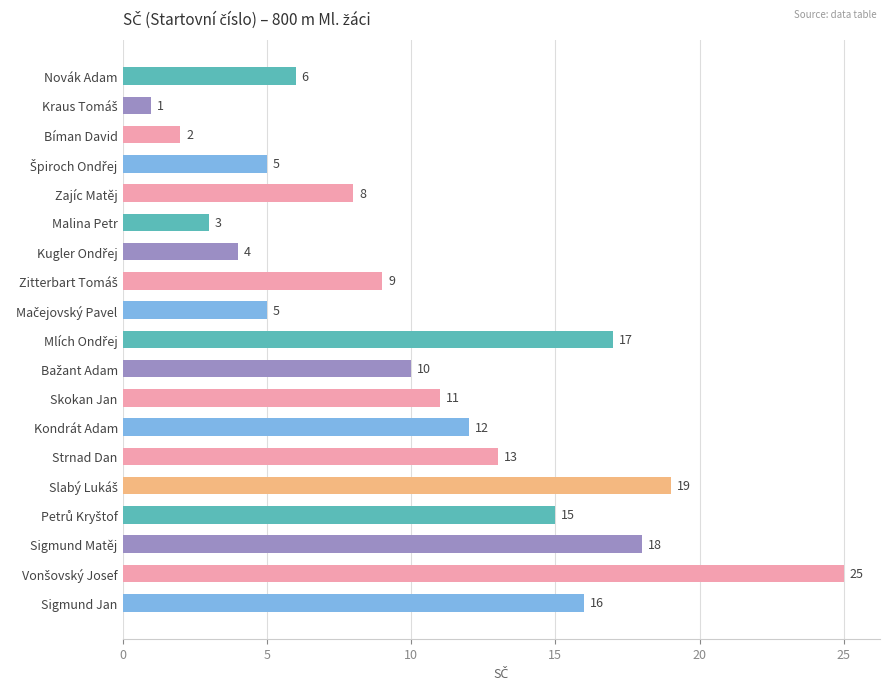

Reading bottom to top, transcribe all the data shown in this chart.

16	25	18	15	19	13	12	11	10	17	5	9	4	3	8	5	2	1	6